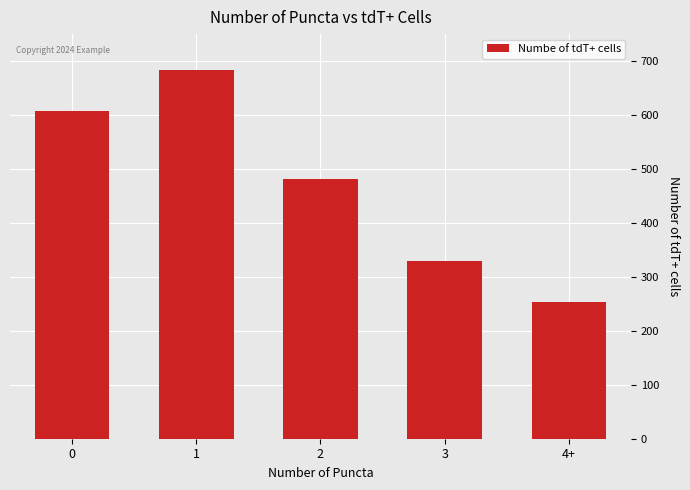

Reading left to right, list all the values displayed in this chart.

608	684	481	329	253